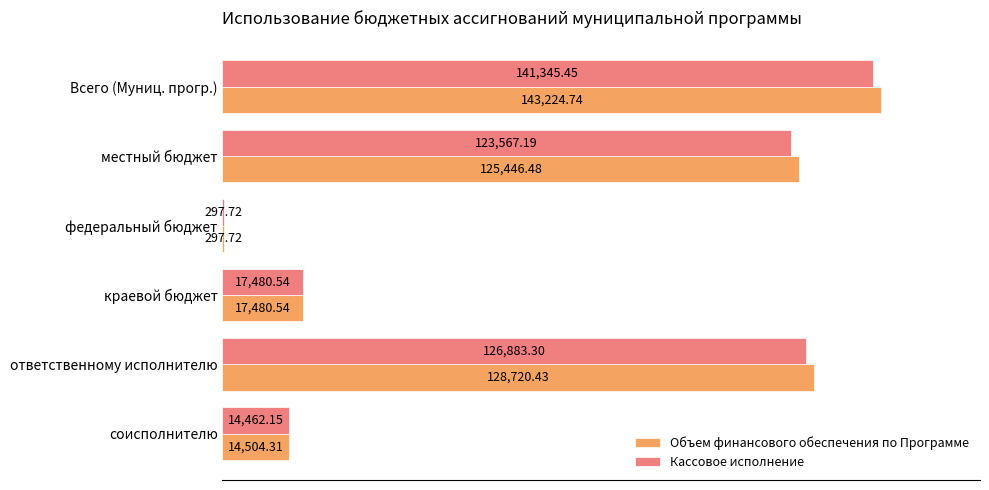

At which label does Объем финансового обеспечения по Программе reach its peak?

Всего (Муниц. прогр.)